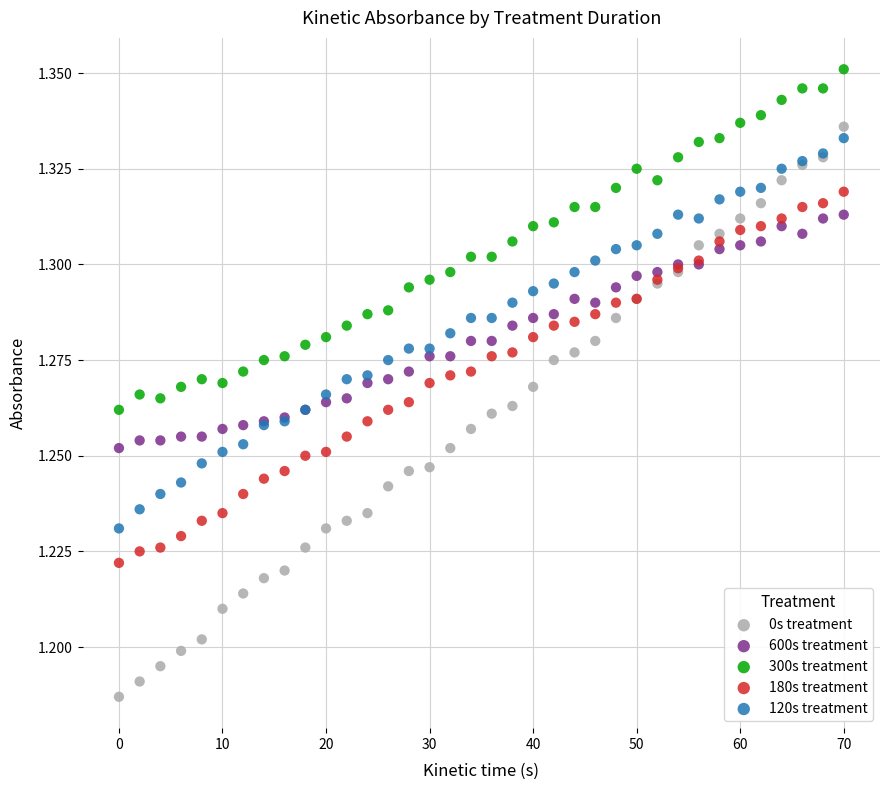

Which series reaches the maximum Y coordinate?

300s treatment